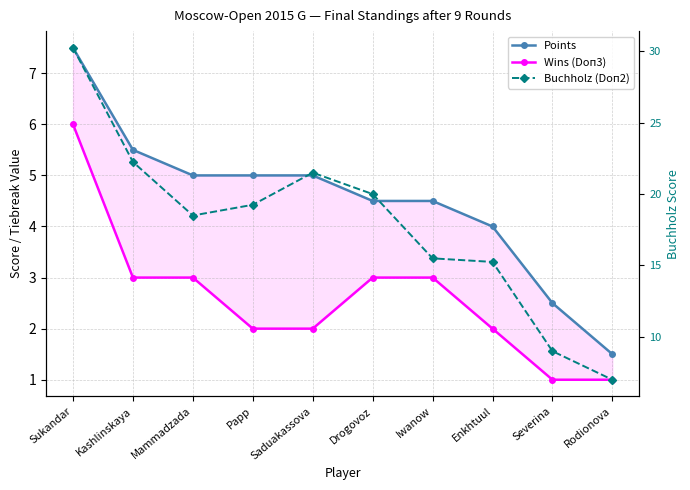

Reading left to right, transcribe all the data shown in this chart.

Points: Sukandar=7.5	Kashlinskaya=5.5	Mammadzada=5.0	Papp=5.0	Saduakassova=5.0	Drogovoz=4.5	Iwanow=4.5	Enkhtuul=4.0	Severina=2.5	Rodionova=1.5
Wins (Doп3): Sukandar=6.0	Kashlinskaya=3.0	Mammadzada=3.0	Papp=2.0	Saduakassova=2.0	Drogovoz=3.0	Iwanow=3.0	Enkhtuul=2.0	Severina=1.0	Rodionova=1.0
Buchholz (Doп2): Sukandar=30.2	Kashlinskaya=22.2	Mammadzada=18.5	Papp=19.2	Saduakassova=21.5	Drogovoz=20.0	Iwanow=15.5	Enkhtuul=15.2	Severina=9.0	Rodionova=7.0